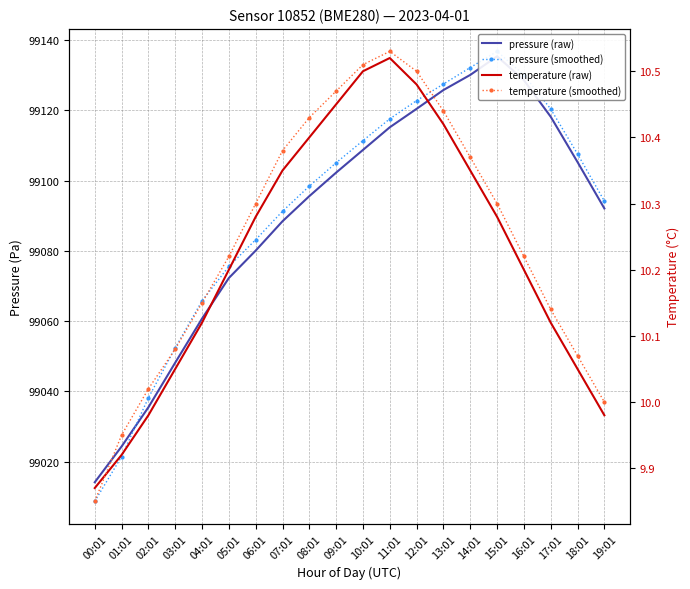

True or false: pressure (smoothed) and temperature (raw) cross at least once.

False